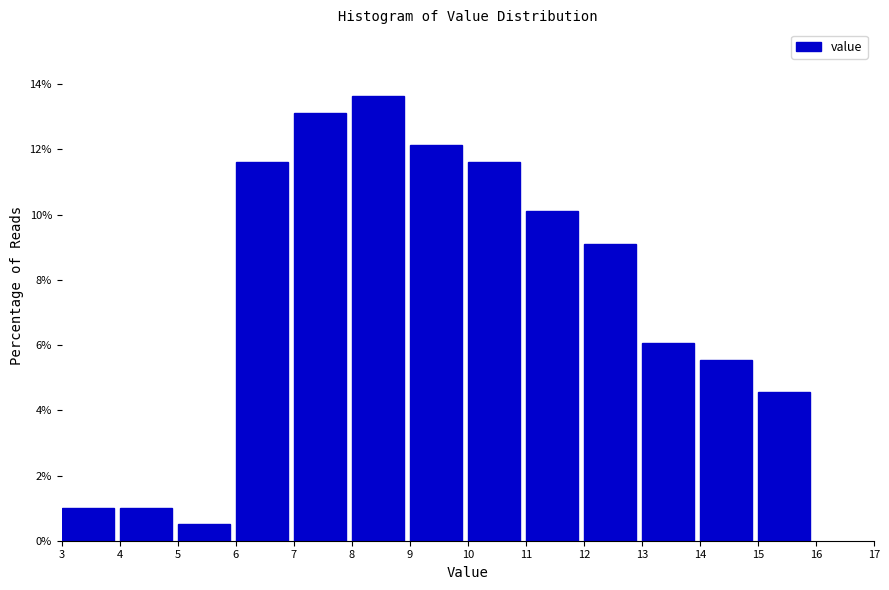

How tall is the bar that spans 10 to 11 on the x-axis? The values are not printed on the chart, so give them approximately, as read against the axis.

11.6